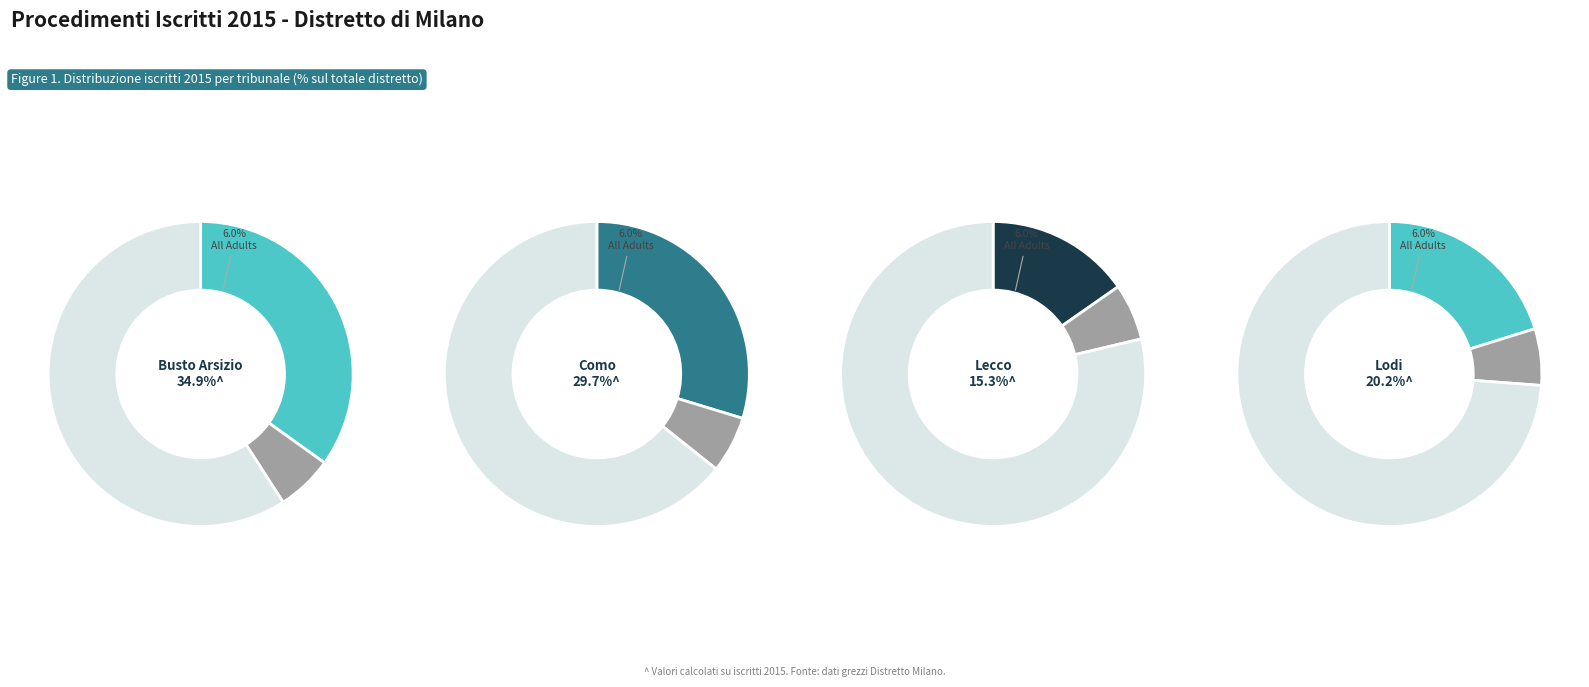

To the nearest percent, what is the average slice percentage?

25%